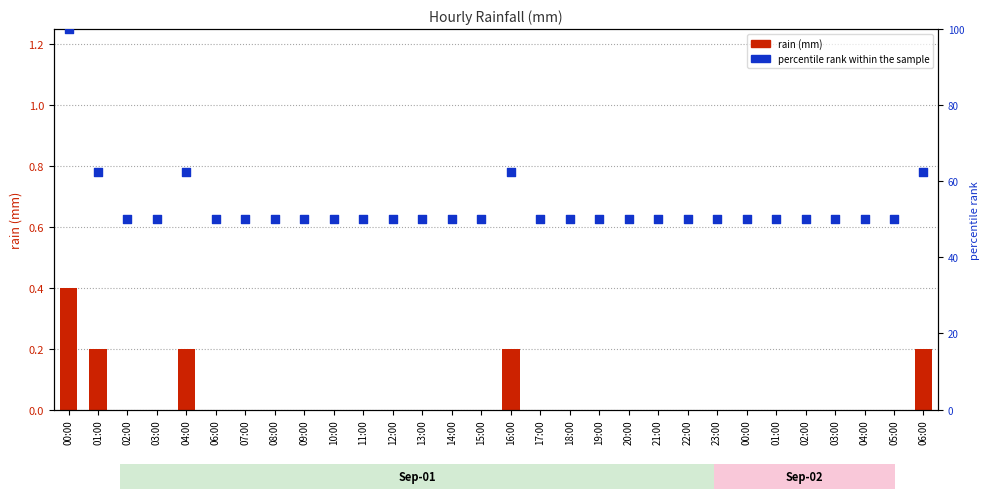

Which series reaches the minimum Y coordinate?

rain (mm)